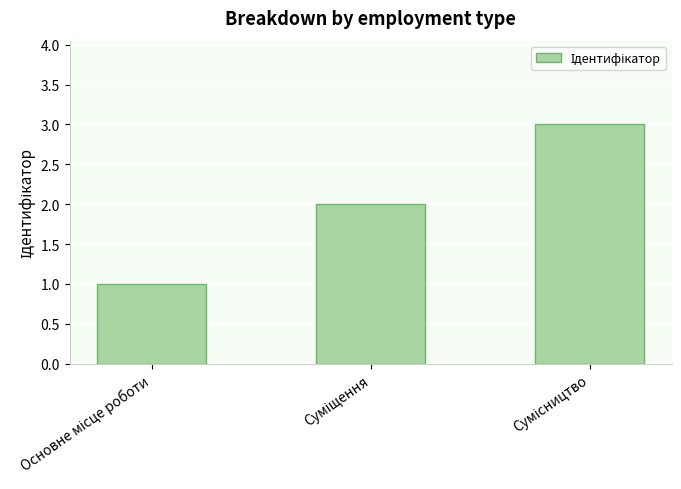

How many categories are shown in the chart?

3